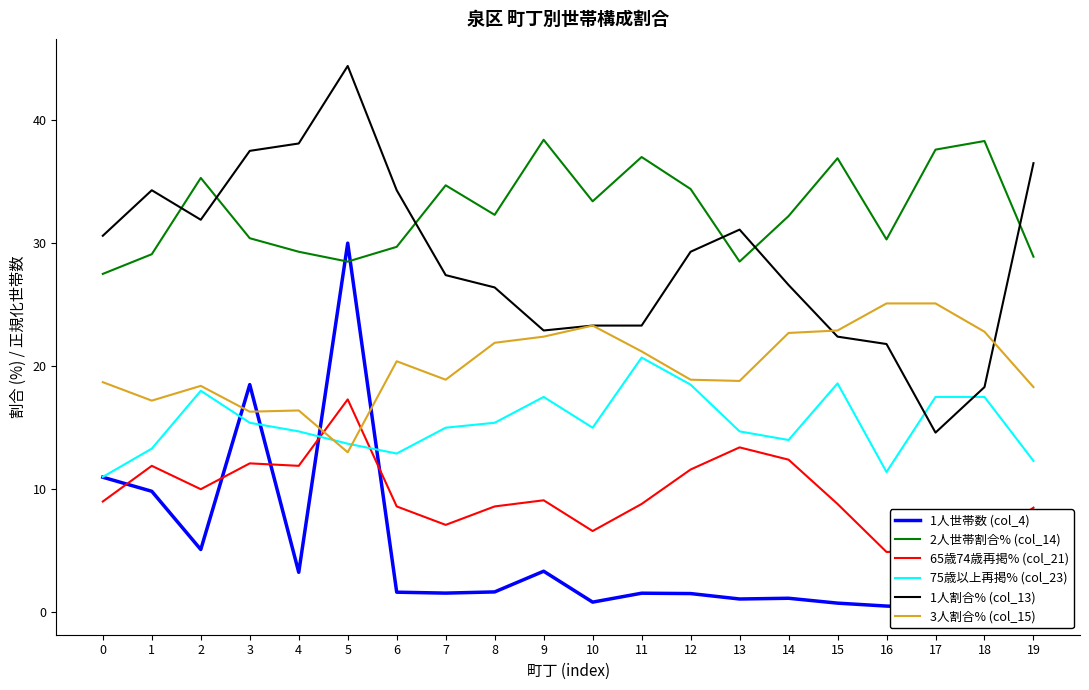

The value of 65歳74歳再掲% (col_21) at 14 is 5.7. True or false?

False